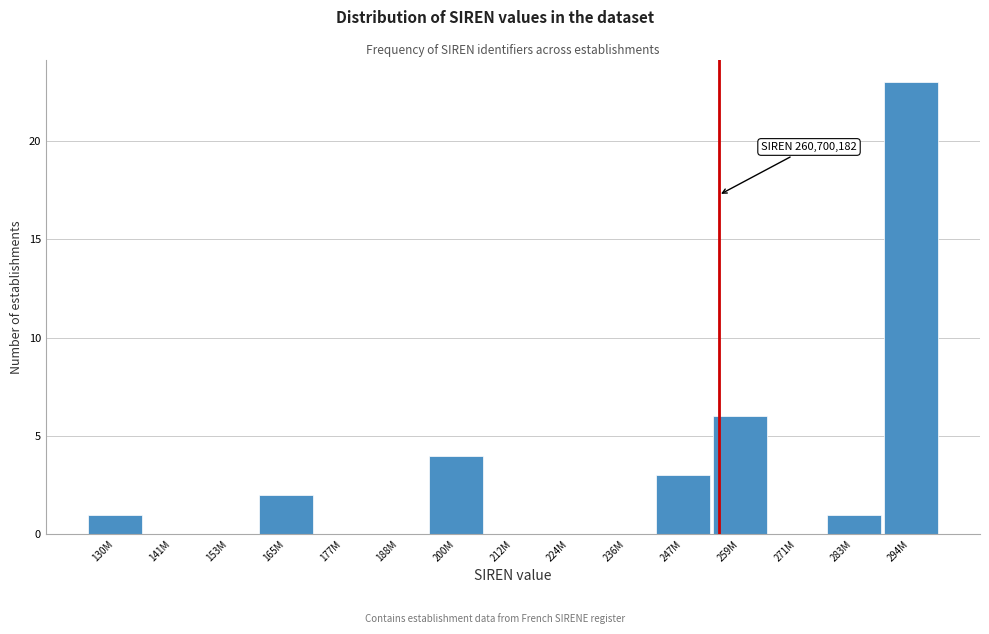

Reading left to right, extract all data points from this chart.

130M=1	141M=0	153M=0	165M=2	177M=0	188M=0	200M=4	212M=0	224M=0	236M=0	247M=3	259M=6	271M=0	283M=1	294M=23